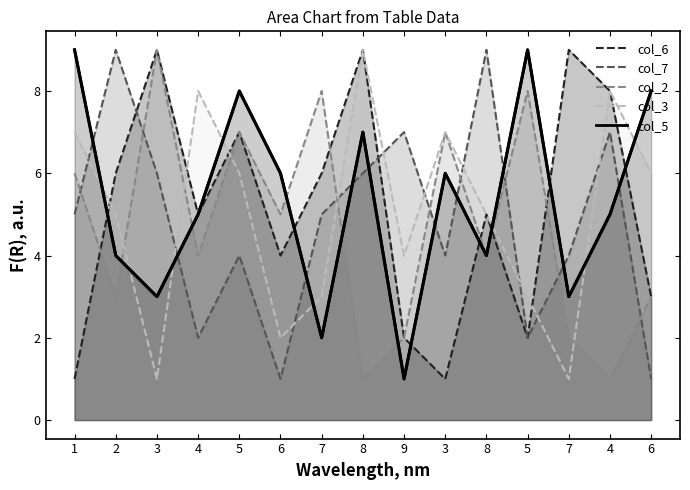

Where is col_5 nearest to the value 5?

4